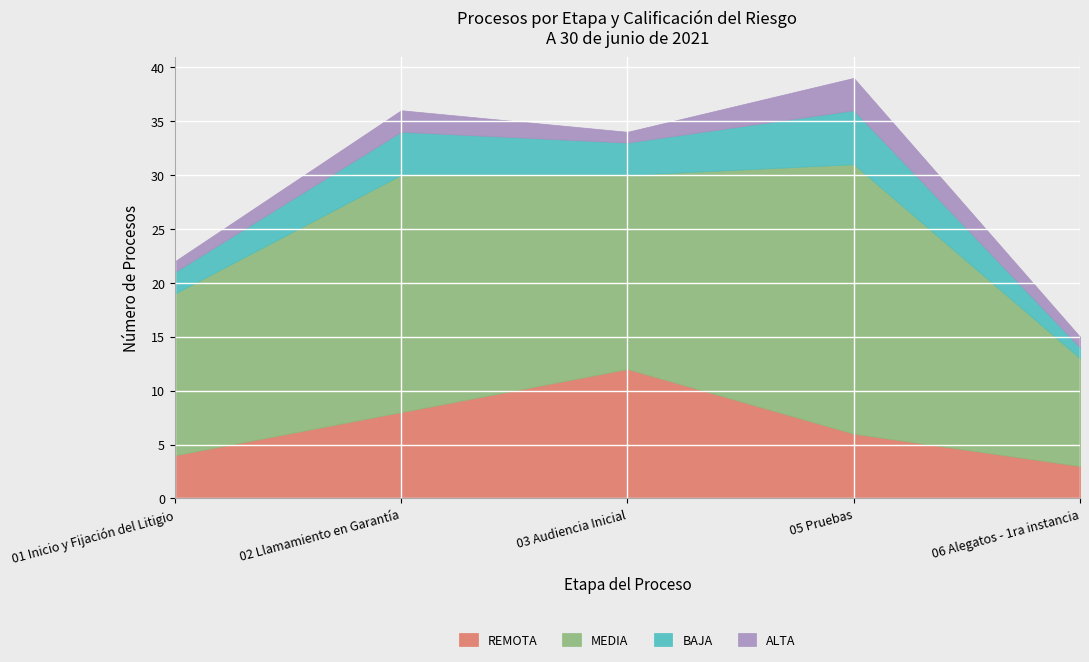

What value does the MEDIA series have at 02_Llamamiento en Garantía?

22